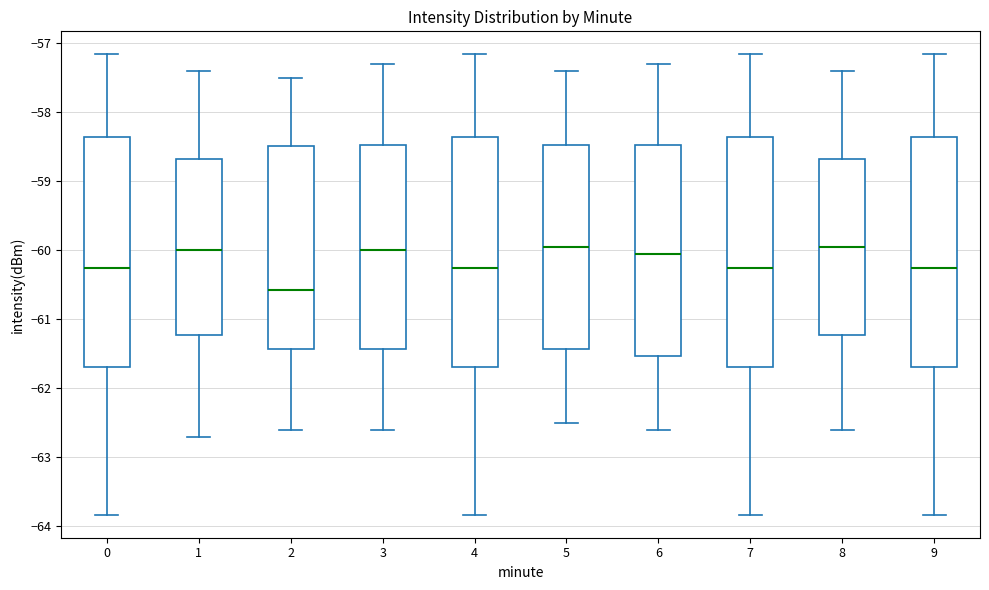

Reading left to right, read every box against the y-axis: the position of its median line, the range the box covers, and the ends of its whiskers. The values are not printed on the chart, so give them approximately, as read against the axis.

0: median -60.3, box -61.7 to -58.4, whiskers -63.8 to -57.2
1: median -60.0, box -61.2 to -58.7, whiskers -62.7 to -57.4
2: median -60.6, box -61.4 to -58.5, whiskers -62.6 to -57.5
3: median -60.0, box -61.4 to -58.5, whiskers -62.6 to -57.3
4: median -60.3, box -61.7 to -58.4, whiskers -63.8 to -57.2
5: median -59.9, box -61.4 to -58.5, whiskers -62.5 to -57.4
6: median -60.0, box -61.5 to -58.5, whiskers -62.6 to -57.3
7: median -60.3, box -61.7 to -58.4, whiskers -63.8 to -57.2
8: median -59.9, box -61.2 to -58.7, whiskers -62.6 to -57.4
9: median -60.3, box -61.7 to -58.4, whiskers -63.8 to -57.2